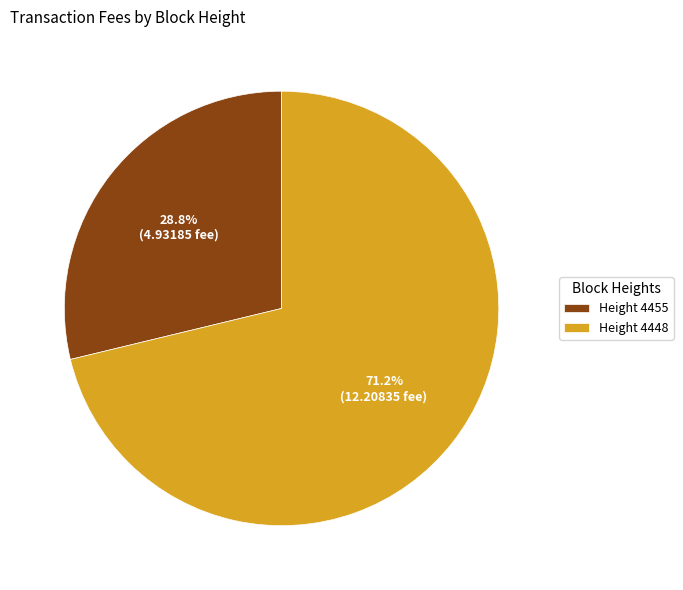

Which has a higher value, Height 4455 or Height 4448?

Height 4448